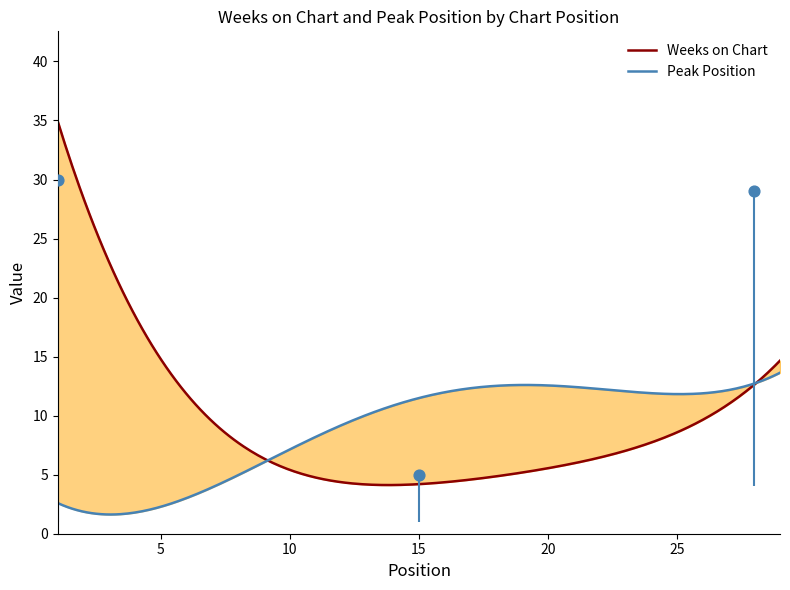

Which series has the largest total across all categories?

Weeks on Chart